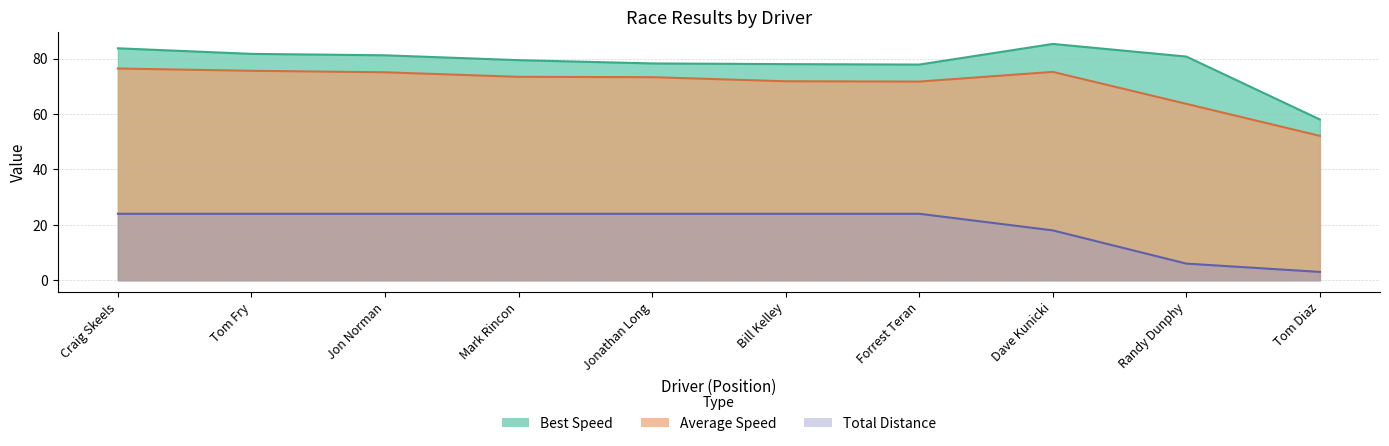

What is the difference between the maximum and minimum values in the Best Lap time series?

27.3